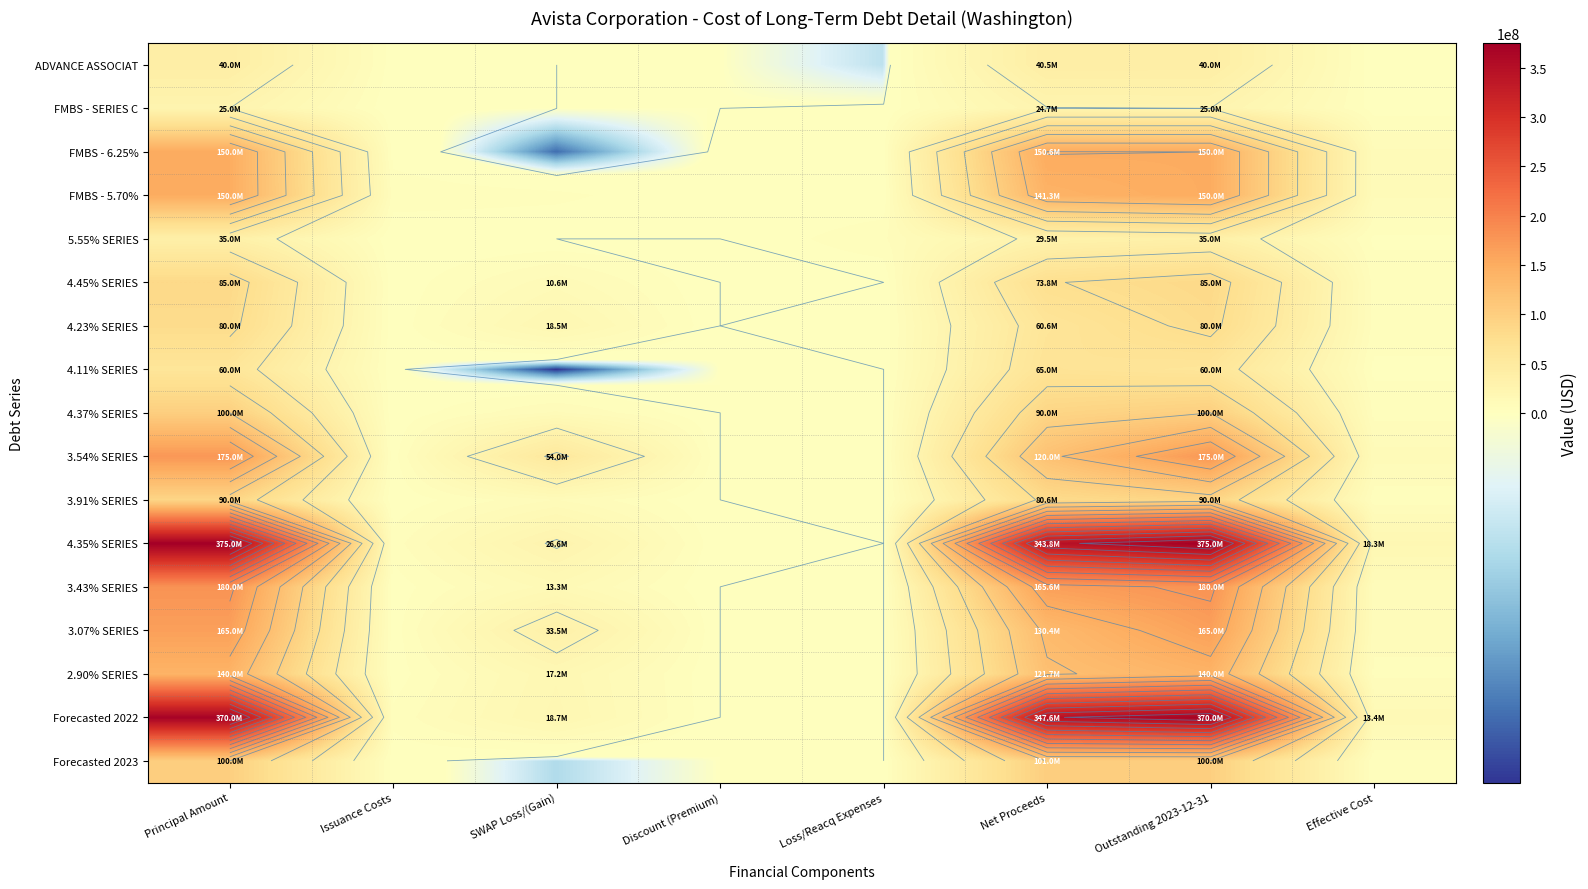

Read the 4.23% SERIES value at SWAP Loss/(Gain).

18546870.0